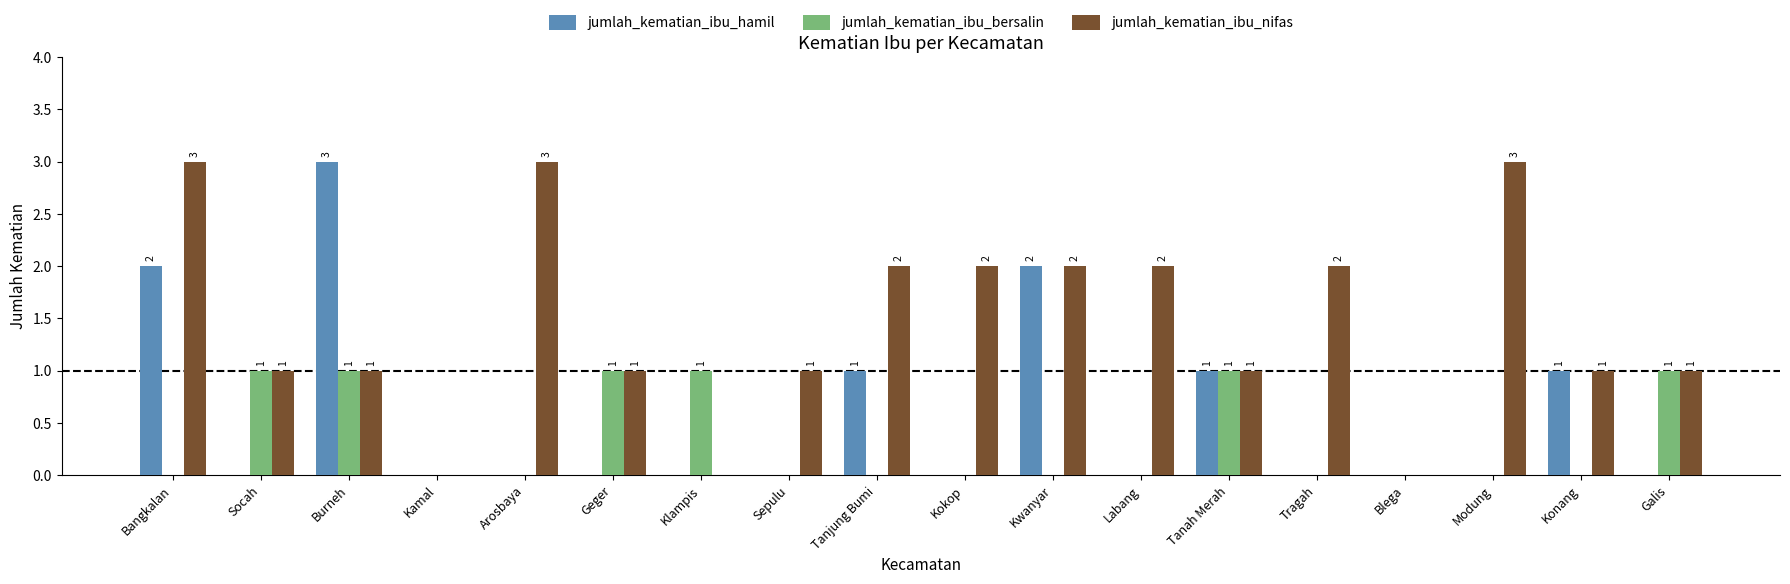

Which series changed the most between Socah and Modung?

jumlah_kematian_ibu_nifas